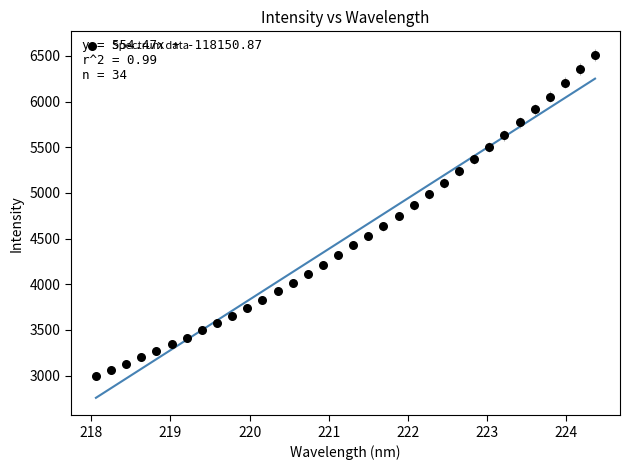

What is the range of Y values (max minus min)?

3514.0